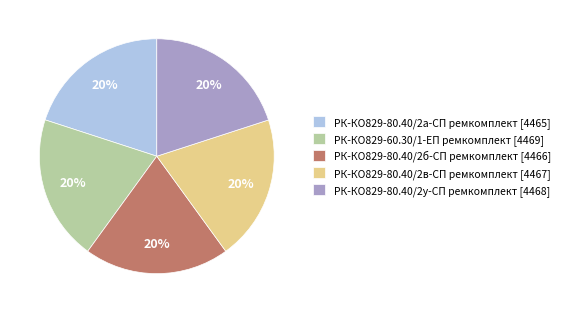

To the nearest percent, what percentage of the pie is РК-КО829-80.40/2а-СП ремкомплект?

20%